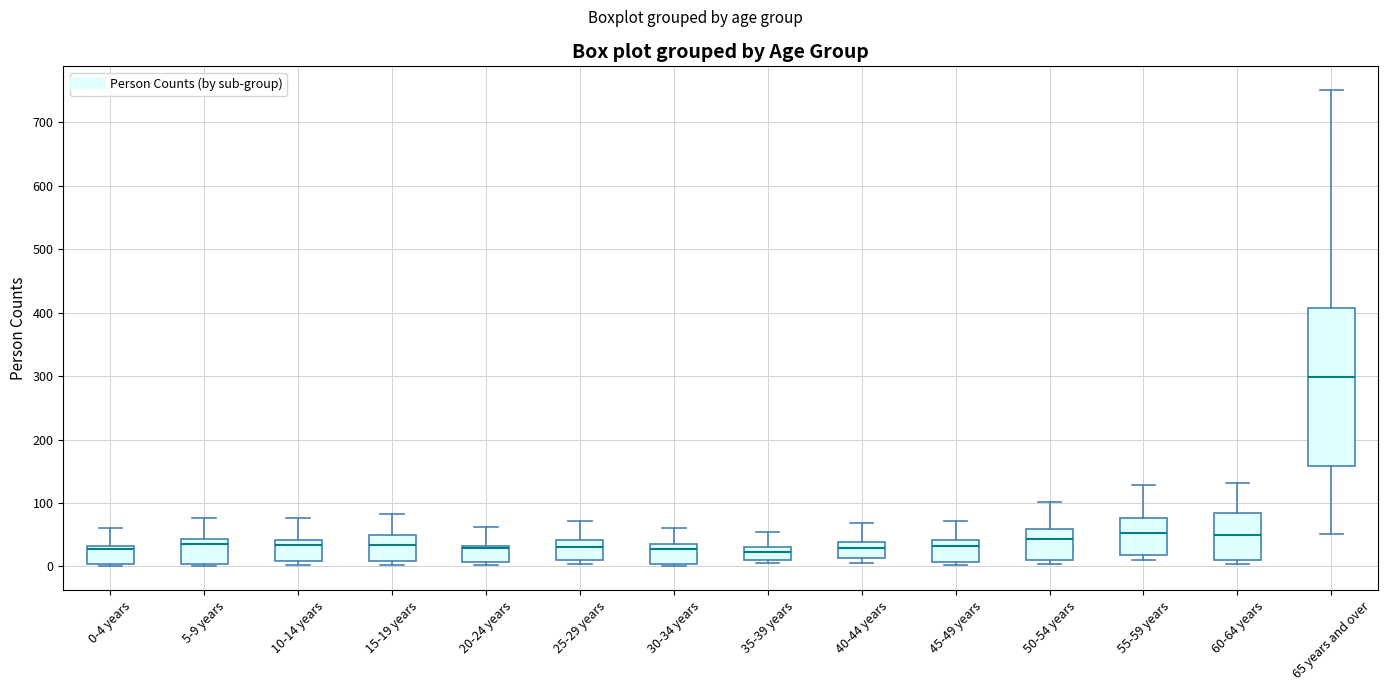

Comparing the boxes themselves (not the whiskers), which one is the tallest?

65 years and over